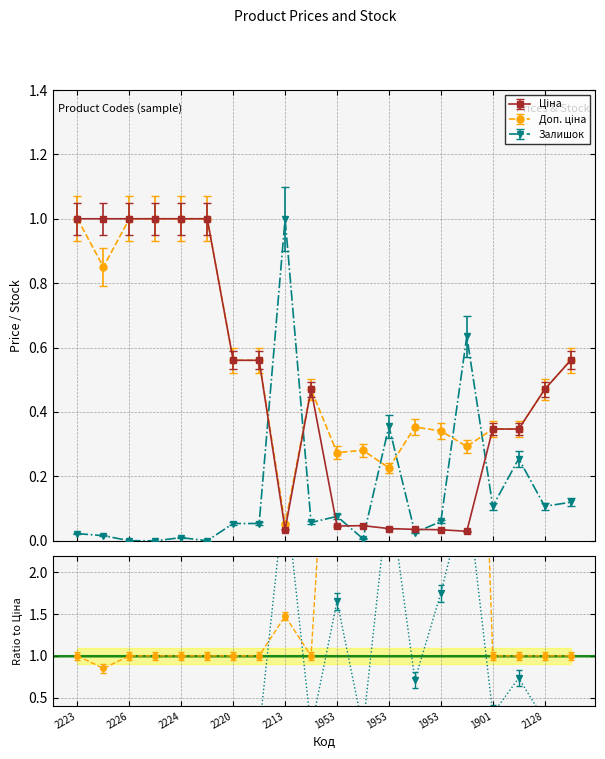

Is the value of Доп. ціна at 2224 greater than the value of Залишок at 2213?

Yes